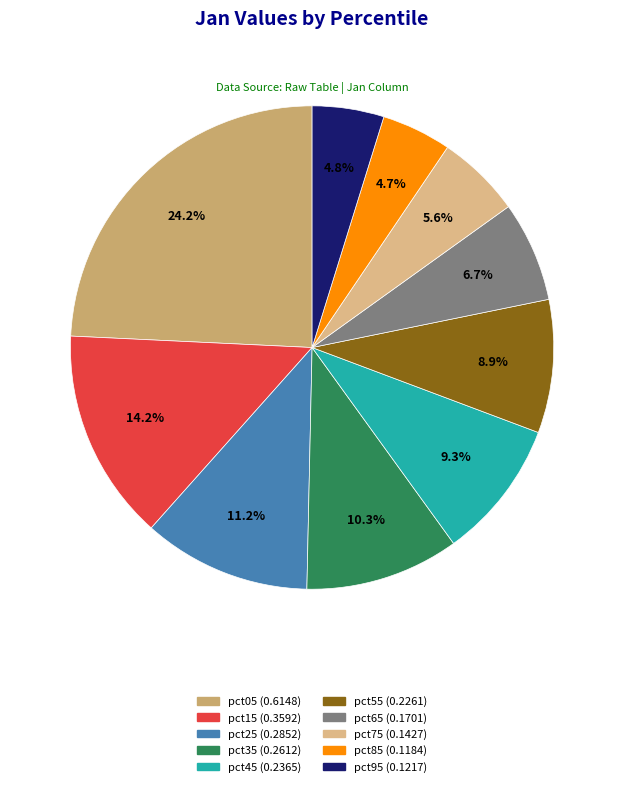

To the nearest percent, what is the difference between the pct95 and pct65 slice percentages?

2%